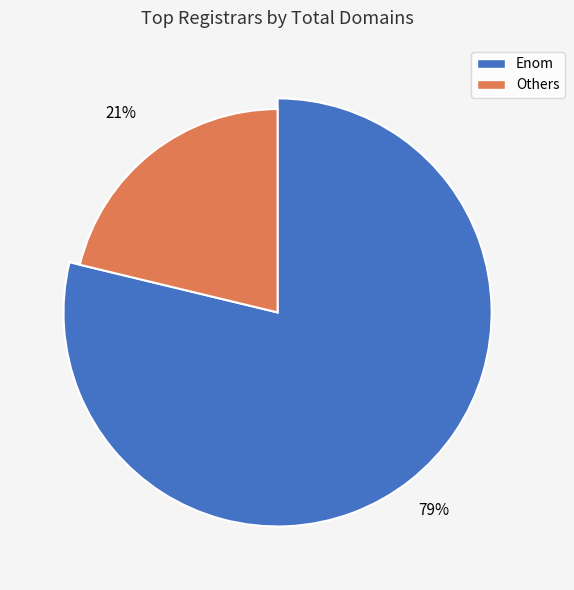

What percentage is the Enom slice, to the nearest percent?

79%